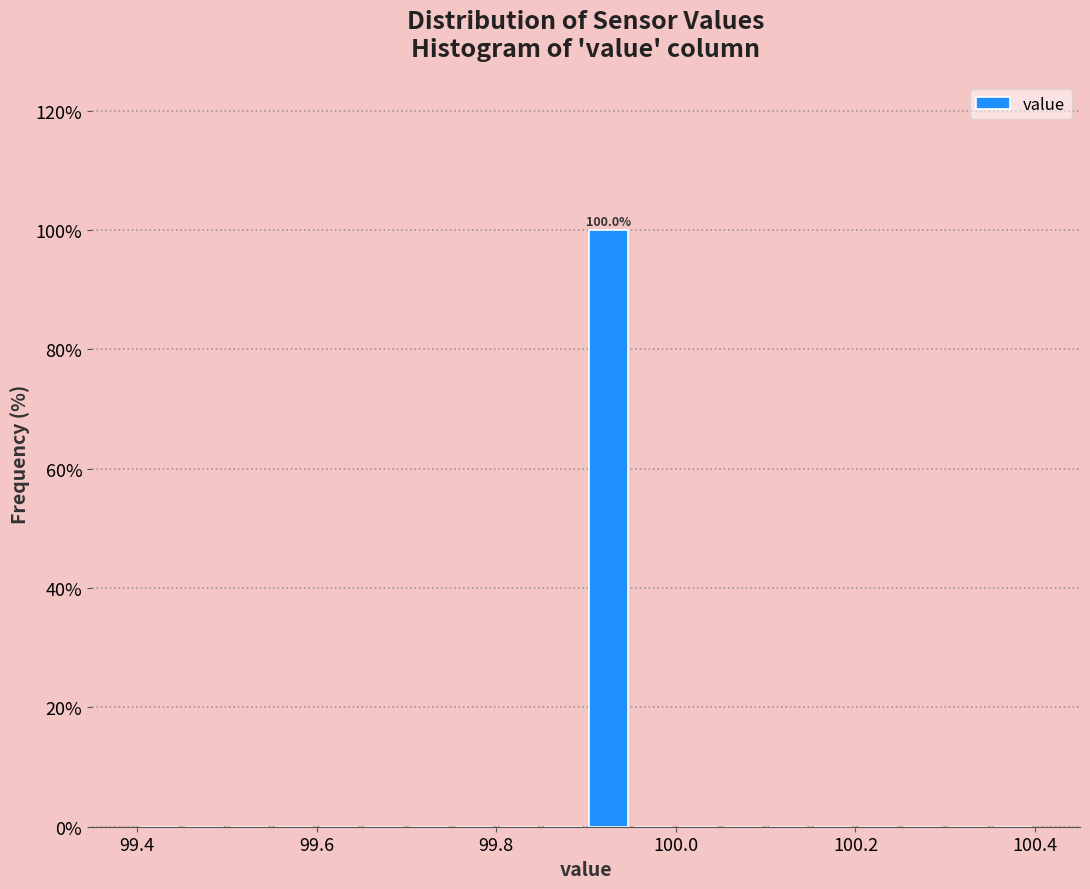

Read against the x-axis, roughly where is the centre of the tallest bar?

99.92